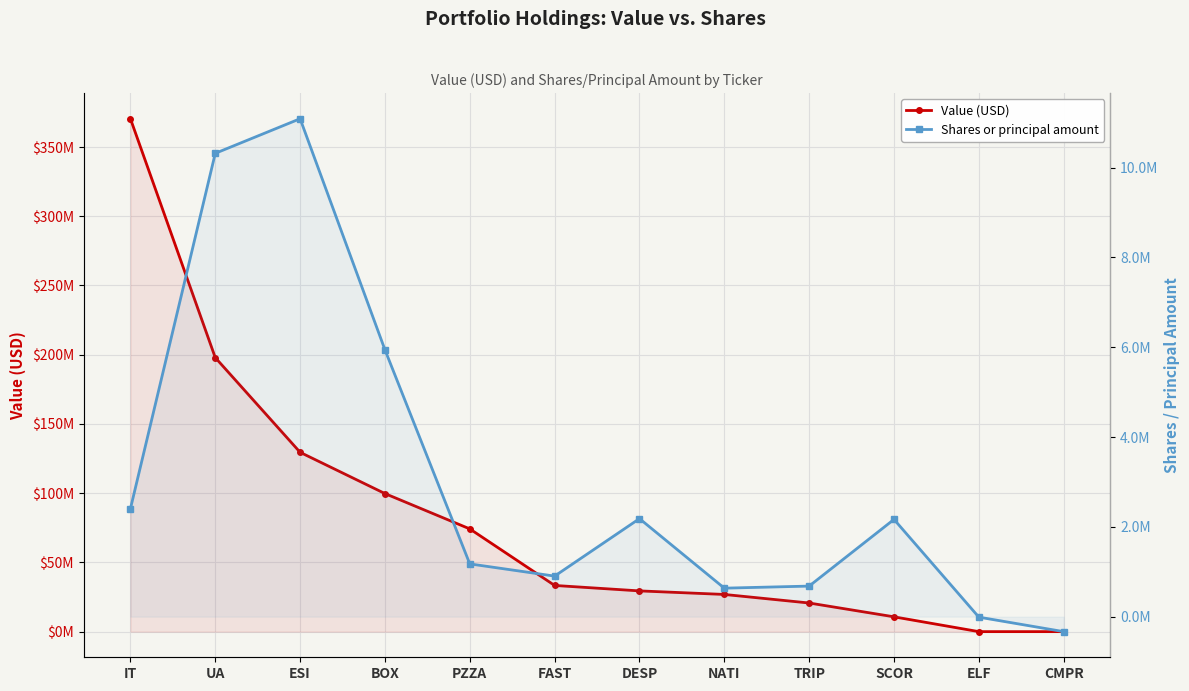

Reading right to left, transcribe all the data shown in this chart.

Value (USD): CMPR=0	ELF=0	SCOR=10699000	TRIP=20677000	NATI=26860000	DESP=29423000	FAST=33361000	PZZA=74199000	BOX=99721000	ESI=129516000	UA=197904000	IT=370440000
Shares or principal amount: CMPR=-333655	ELF=-11052	SCOR=2165828	TRIP=680611	NATI=634398	DESP=2182693	FAST=902881	PZZA=1174963	BOX=5942871	ESI=11088703	UA=10318273	IT=2403892